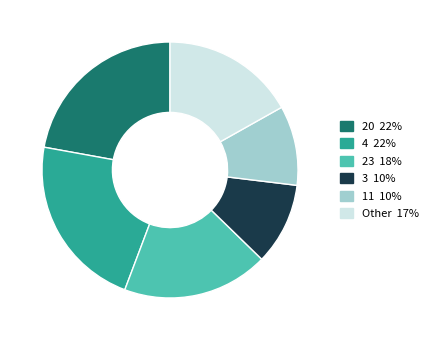

Is there any slice that represents more than half of the pie?

No